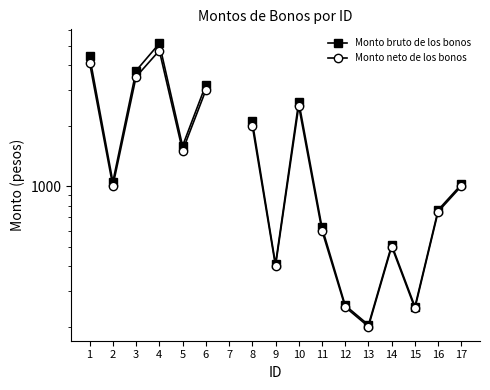

How many values in the Monto bruto de los bonos series exceed 1050?

8